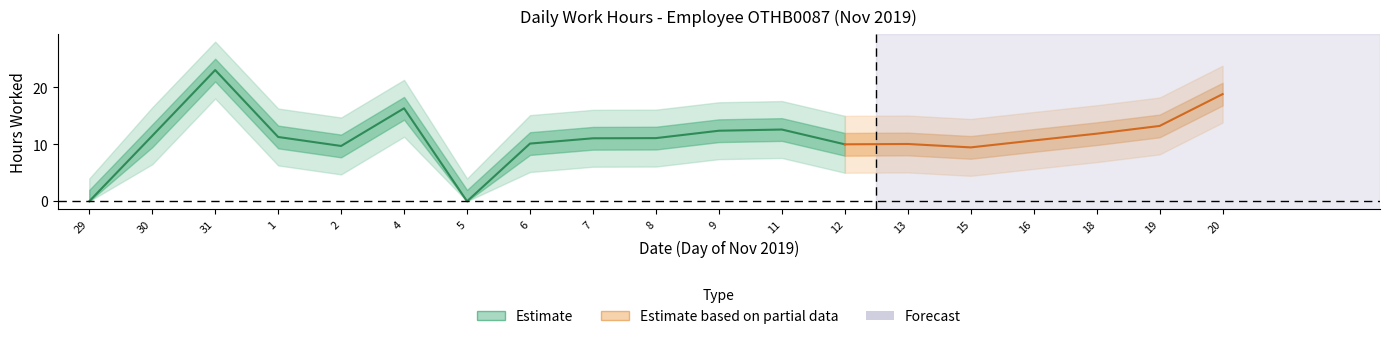

What is the difference between the maximum and minimum values?

23.1